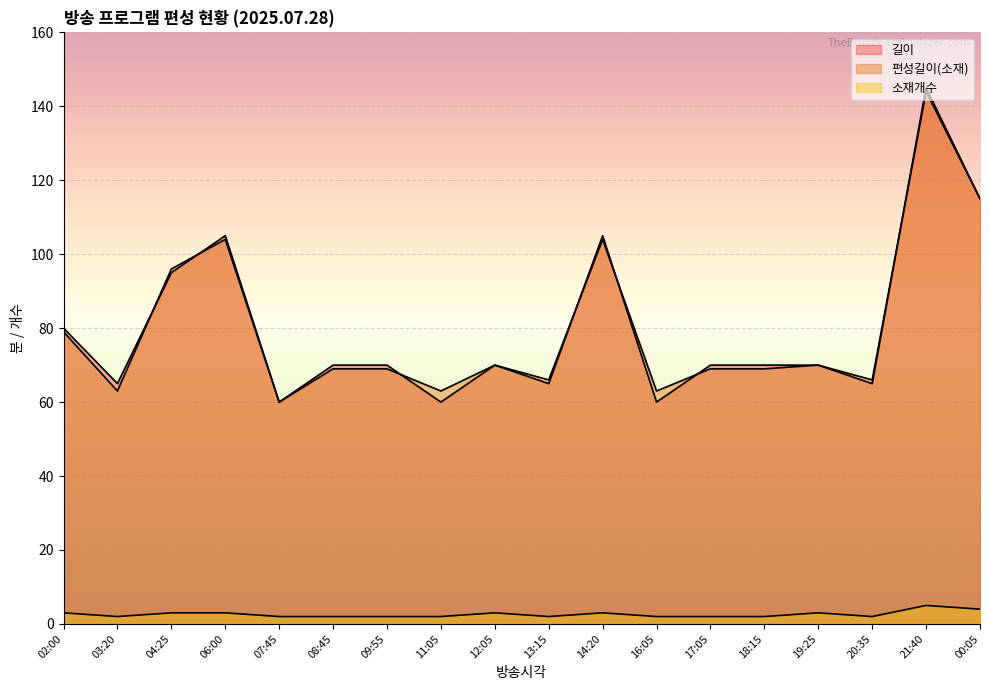

At how many categories does at least one series exceed 99?

4